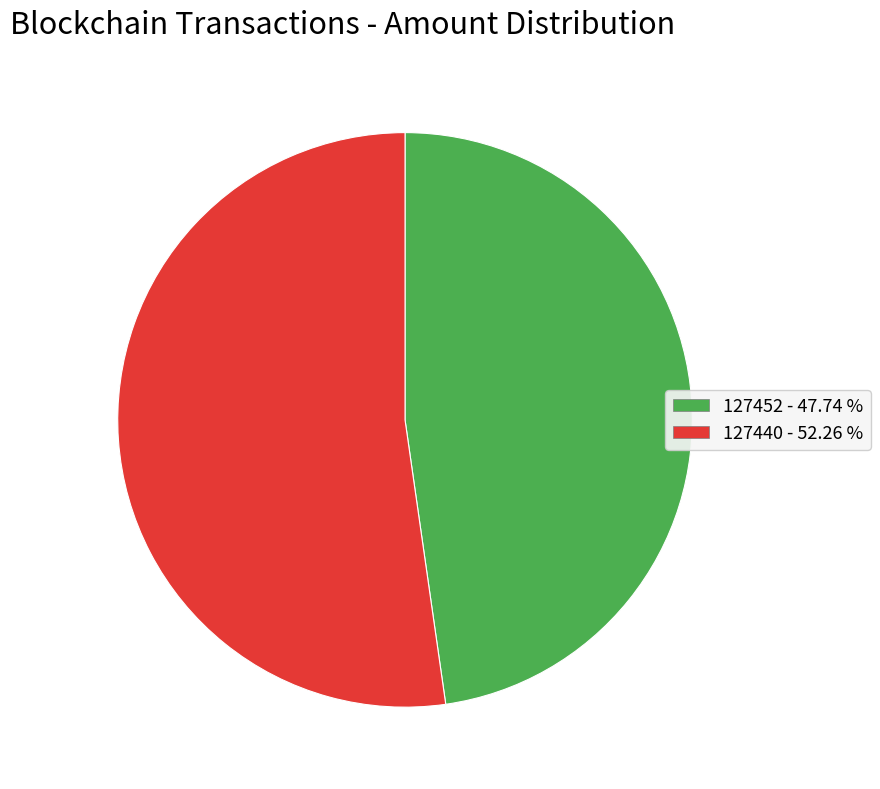

Between 127440 - 52.26 % and 127452 - 47.74 %, which is larger?

127440 - 52.26 %